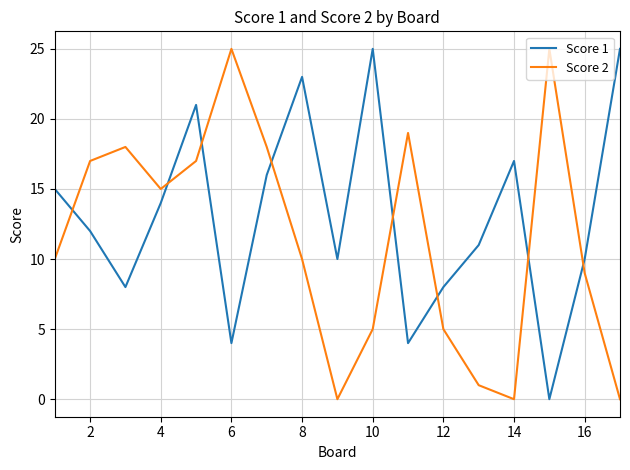

Reading right to left, list all the values displayed in this chart.

Score 1: 25	10	0	17	11	8	4	25	10	23	16	4	21	14	8	12	15
Score 2: 0	9	25	0	1	5	19	5	0	10	18	25	17	15	18	17	10